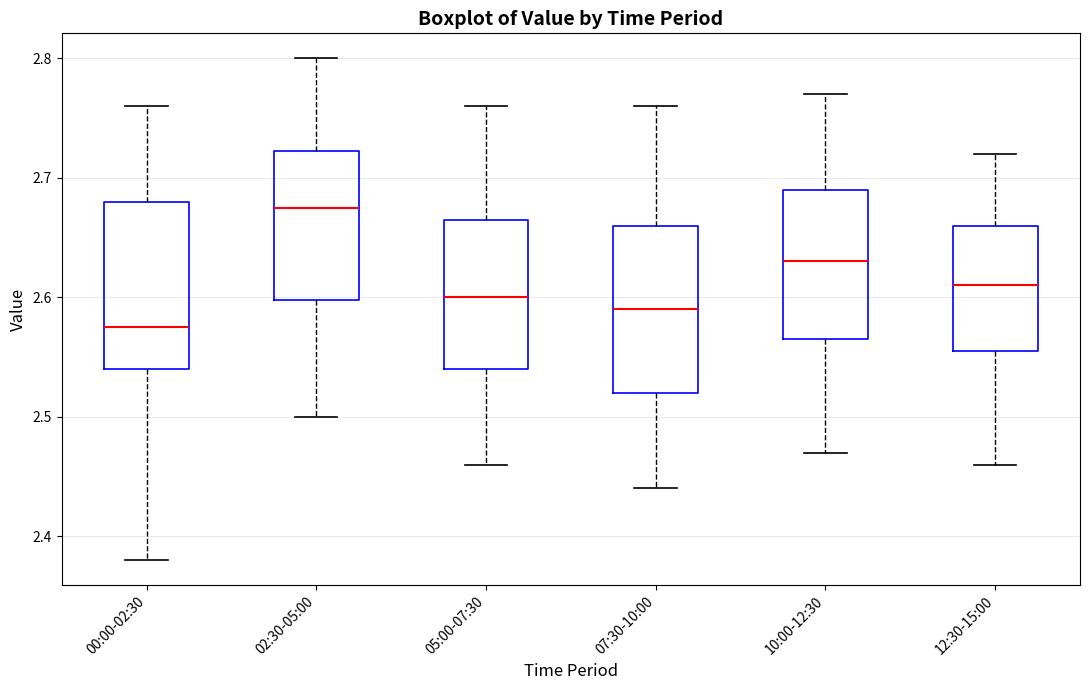

Reading left to right, transcribe this box plot: for each box, give where its median line is, the range the box spans, and where its two whiskers end, as read against the y-axis. The values are not printed on the chart, so give them approximately, as read against the axis.

00:00-02:30: median 2.58, box 2.54 to 2.68, whiskers 2.38 to 2.76
02:30-05:00: median 2.68, box 2.60 to 2.72, whiskers 2.50 to 2.80
05:00-07:30: median 2.60, box 2.54 to 2.67, whiskers 2.46 to 2.76
07:30-10:00: median 2.59, box 2.52 to 2.66, whiskers 2.44 to 2.76
10:00-12:30: median 2.63, box 2.57 to 2.69, whiskers 2.47 to 2.77
12:30-15:00: median 2.61, box 2.56 to 2.66, whiskers 2.46 to 2.72